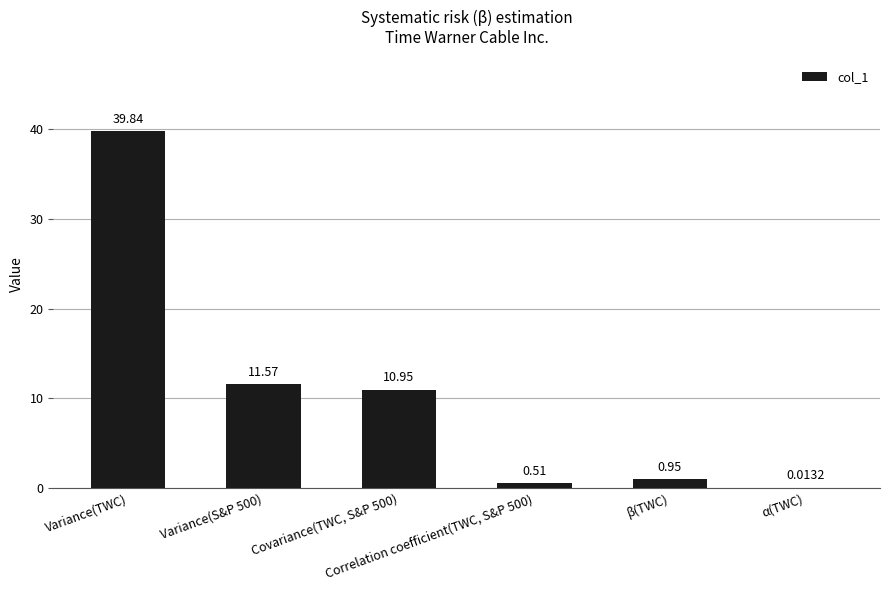

What is the sum of all values?

63.8